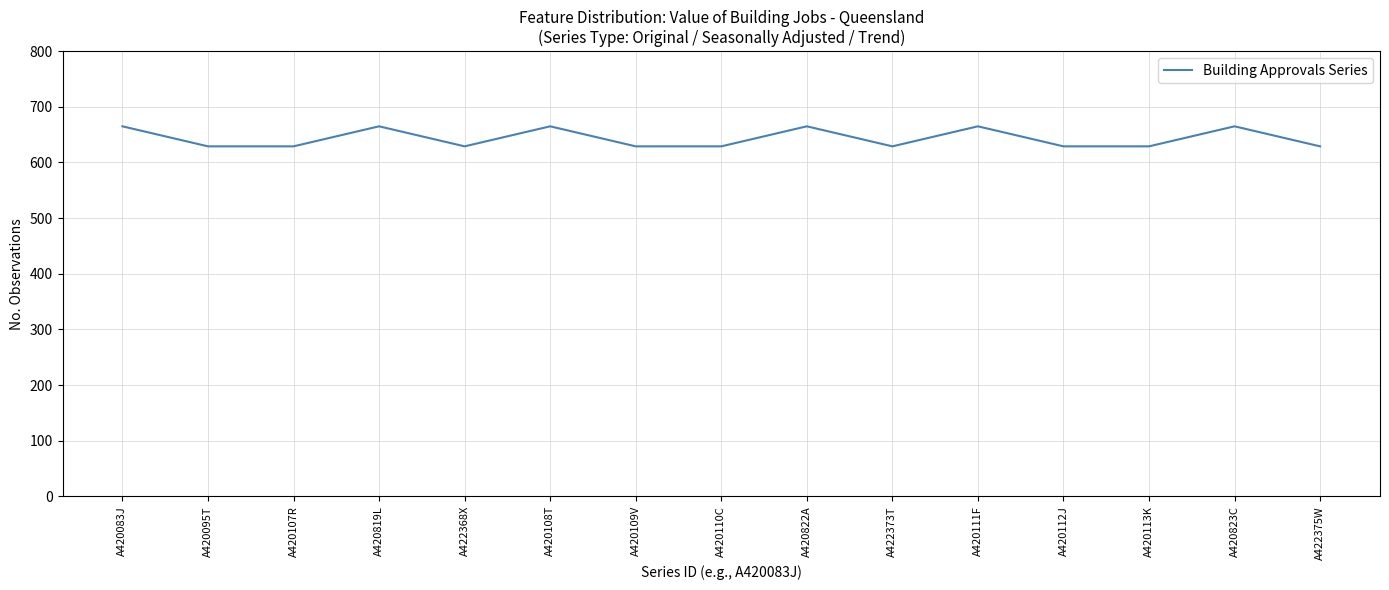

How many values are between 629 and 665?

15